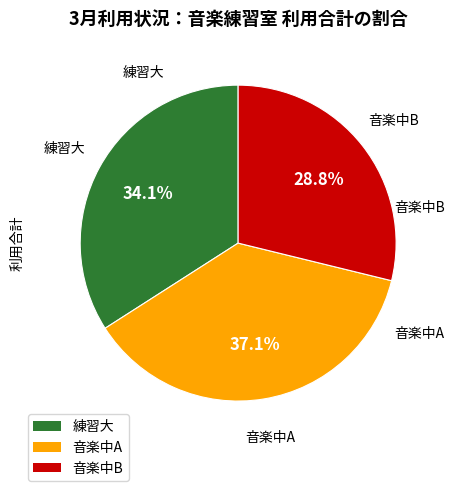

How many segments does this pie chart have?

3